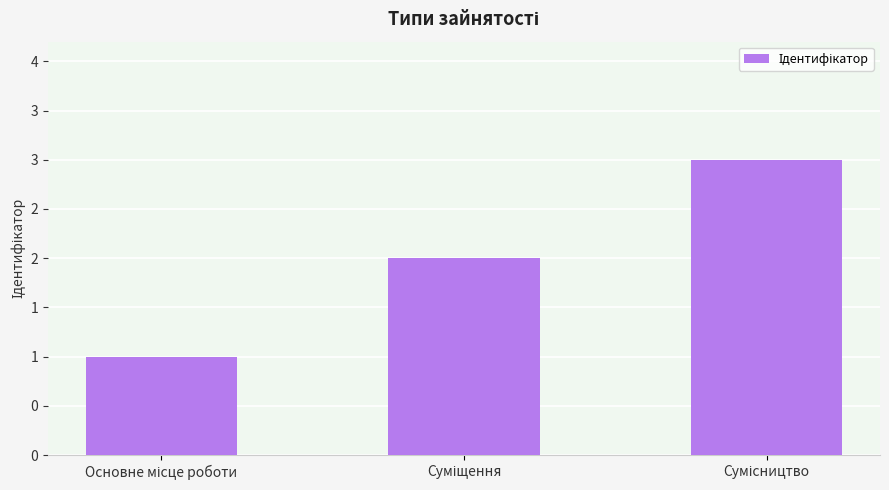

What is the value of the 3rd bar from the left?

3